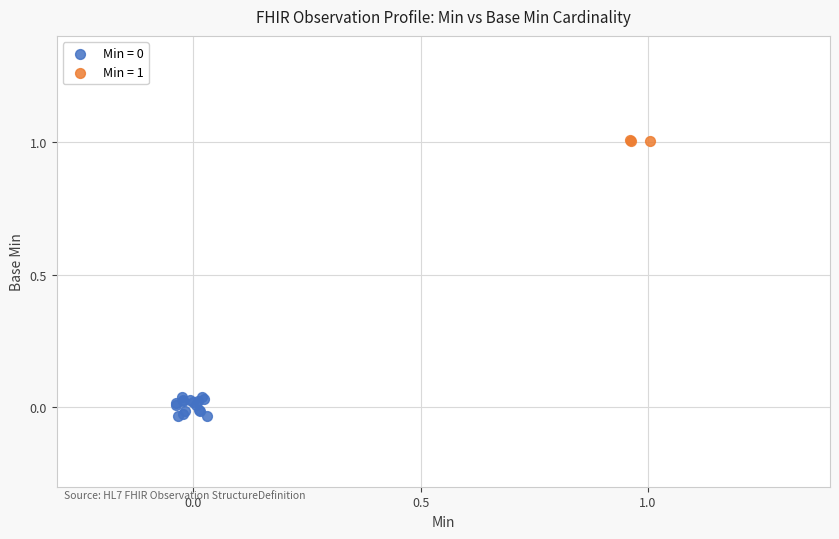

Which series contains the highest Y value?

Min = 1